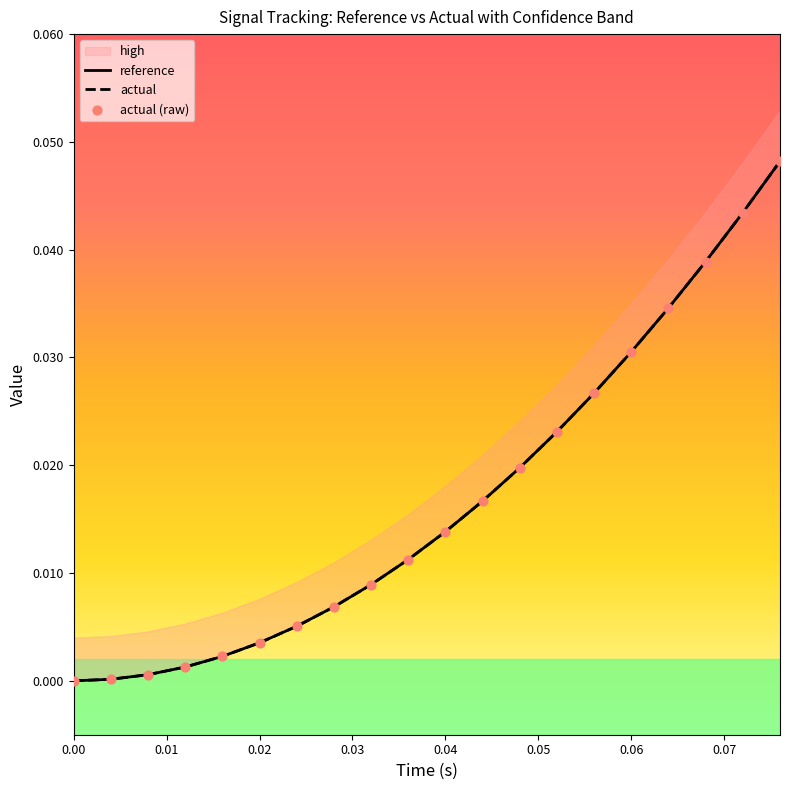

Which series reaches the minimum Y coordinate?

reference